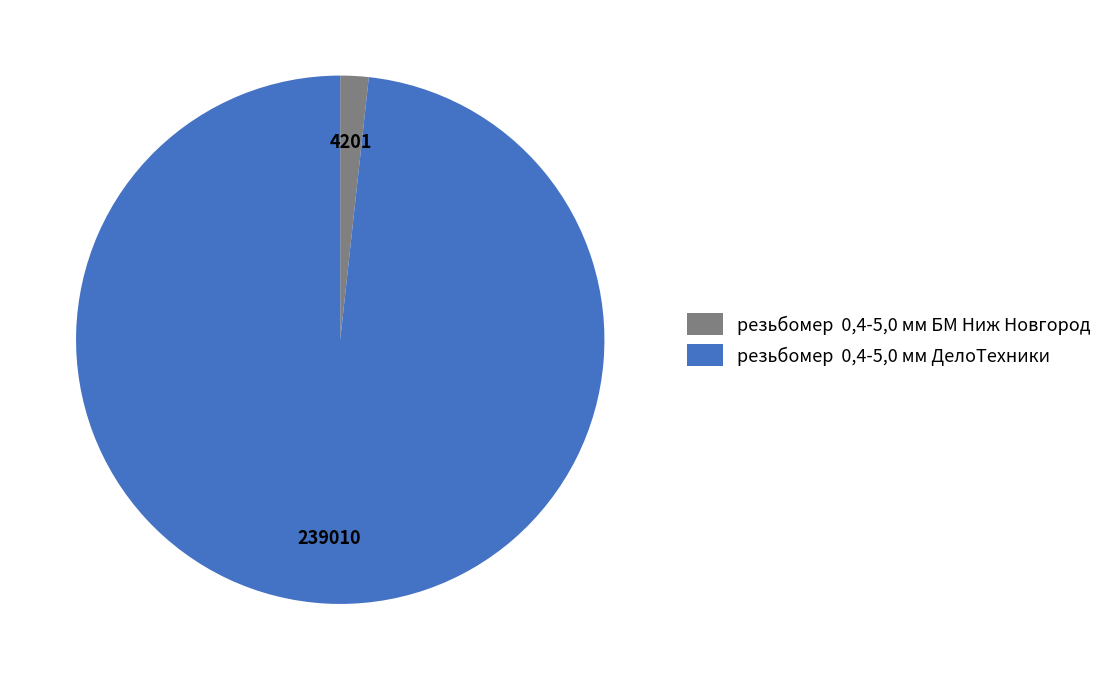

Do резьбомер 0,4-5,0 мм БМ Ниж Новгород and резьбомер 0,4-5,0 мм ДелоТехники together represent more than half of the pie?

Yes